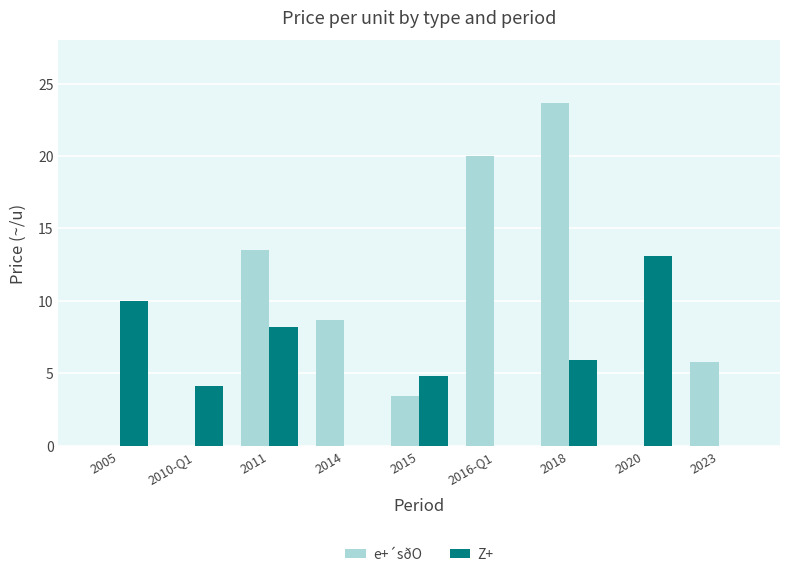

What is the sum of all Z+ values?

46.1